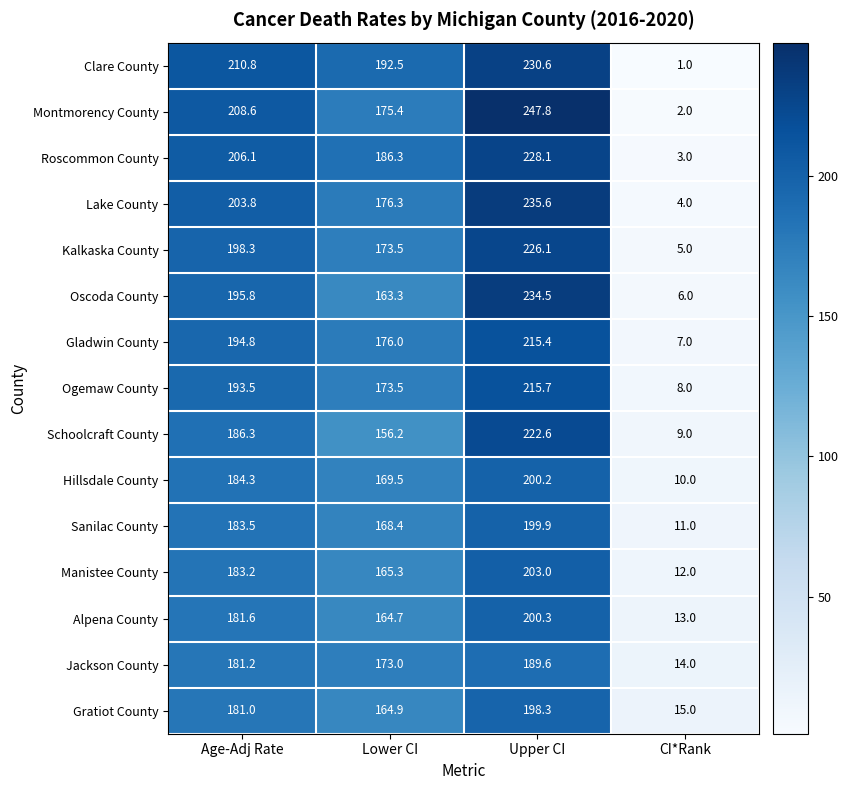

What is the greatest value displayed?

247.8